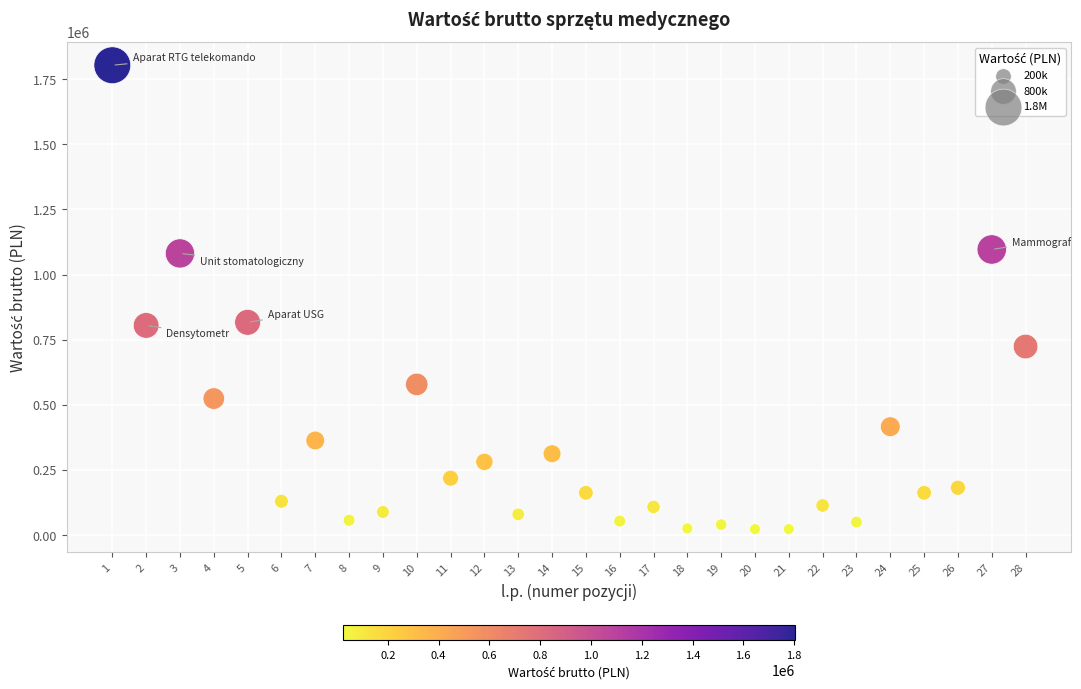

What is the range of X values (max minus min)?

27